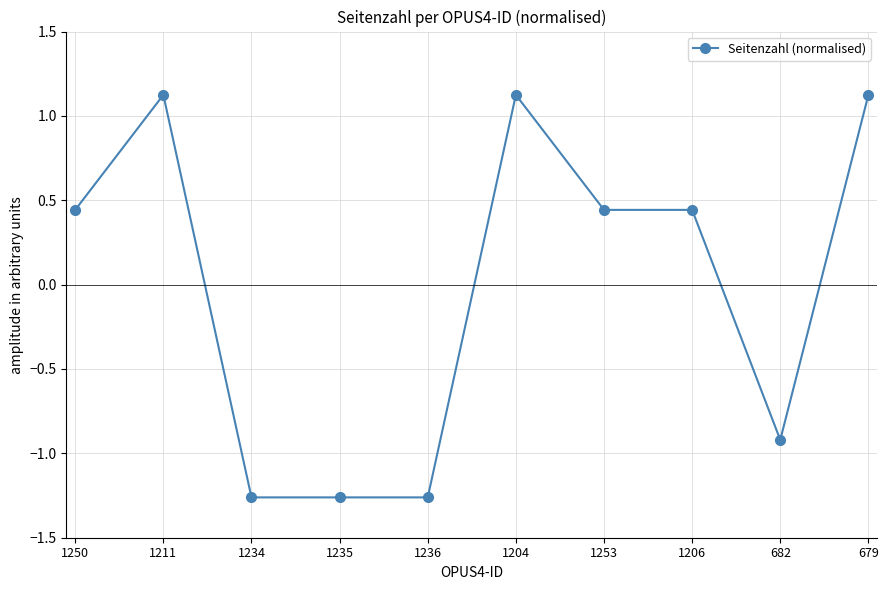

Where is the first local maximum?

1211